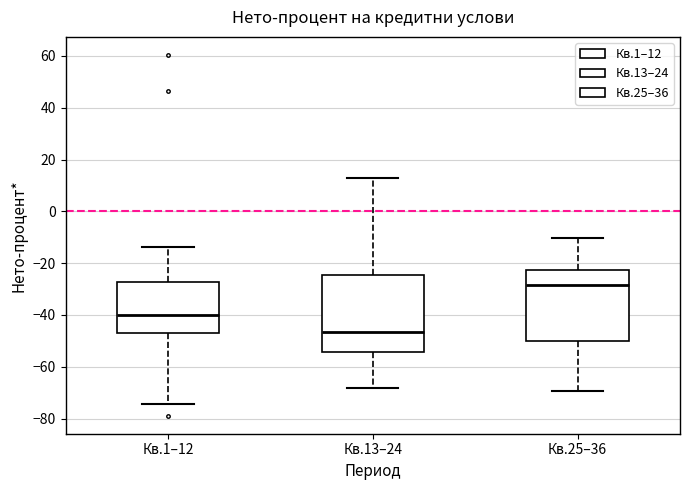

Where does the lower whisker of the box for Кв.13–24 end on the y-axis? The values are not printed on the chart, so give them approximately, as read against the axis.

-68